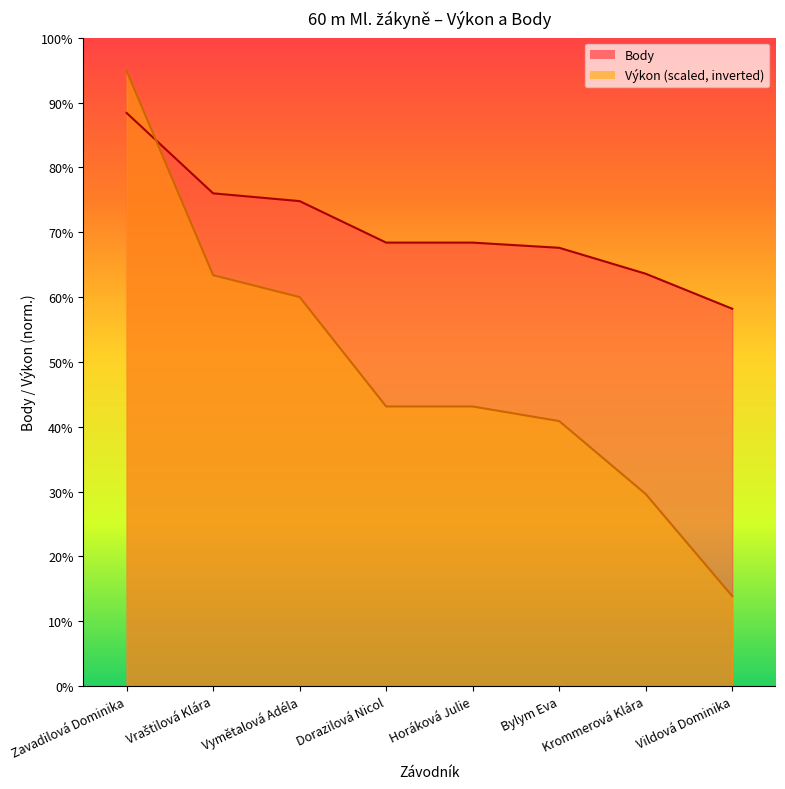

What position from the right is Horáková Julie?

4